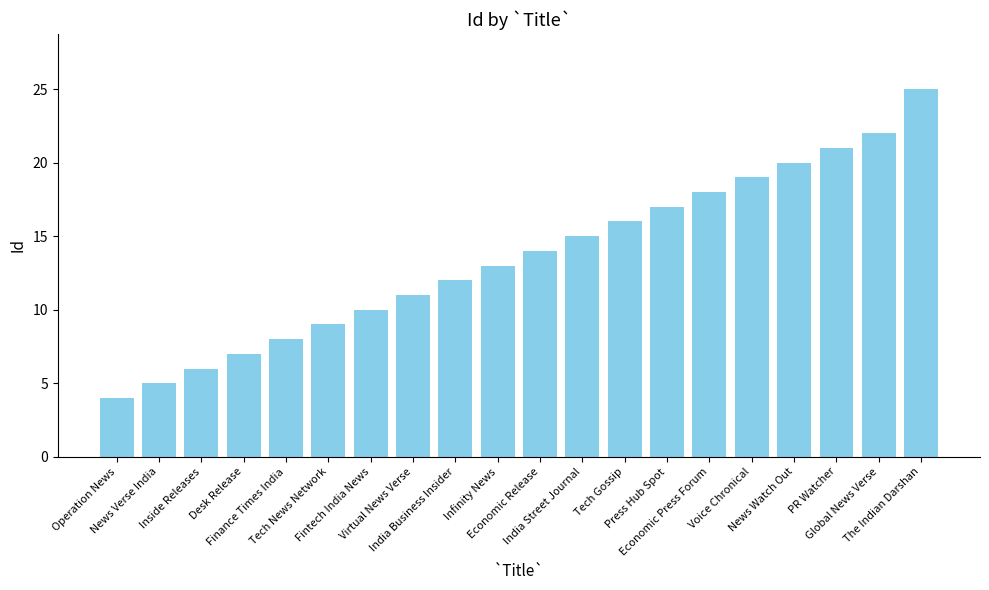

What is the label of the 12th bar from the left?

India Street Journal